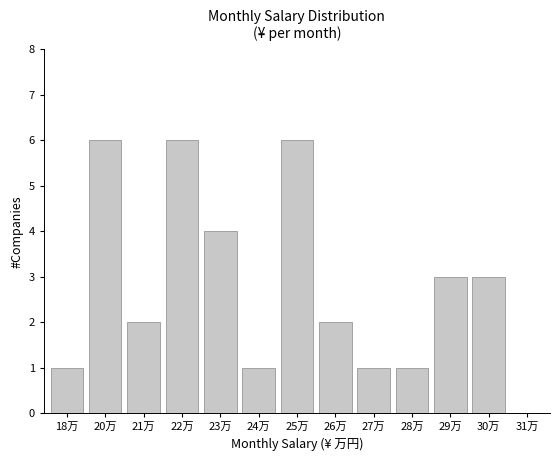

Are the bars horizontal?

No